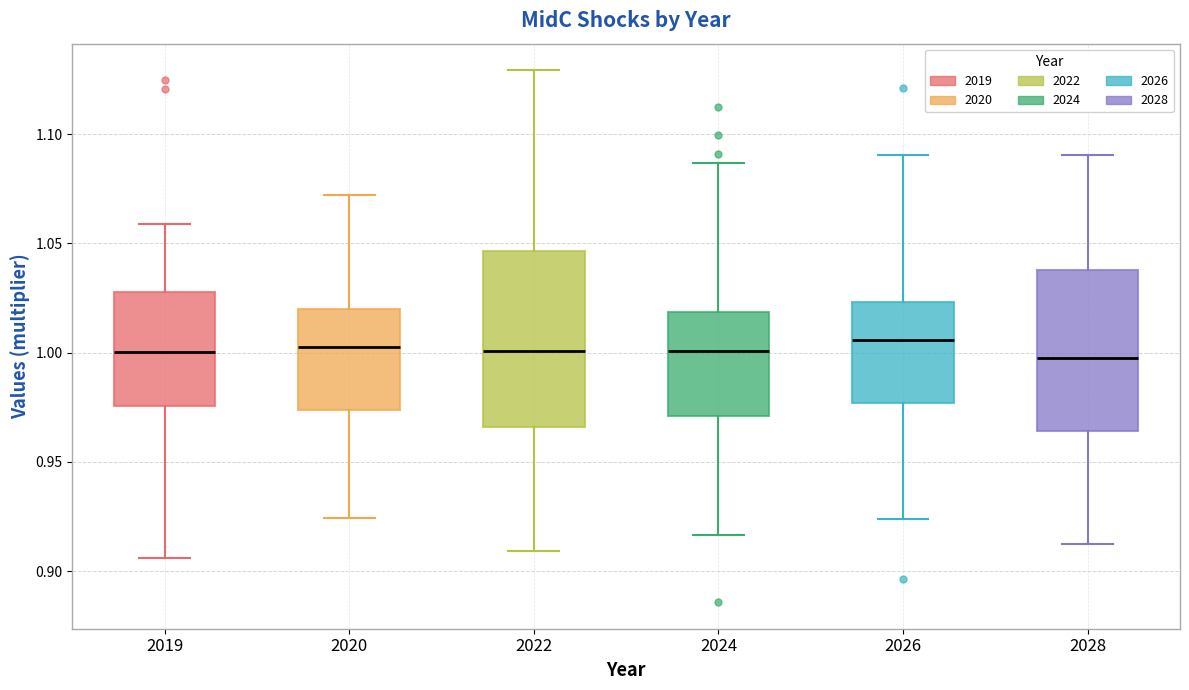

Reading left to right, read every box against the y-axis: the position of its median line, the range the box covers, and the ends of its whiskers. The values are not printed on the chart, so give them approximately, as read against the axis.

2019: median 1.000, box 0.975 to 1.030, whiskers 0.905 to 1.060
2020: median 1.000, box 0.975 to 1.020, whiskers 0.925 to 1.070
2022: median 1.000, box 0.965 to 1.045, whiskers 0.910 to 1.130
2024: median 1.000, box 0.970 to 1.020, whiskers 0.915 to 1.085
2026: median 1.005, box 0.975 to 1.025, whiskers 0.925 to 1.090
2028: median 1.000, box 0.965 to 1.040, whiskers 0.910 to 1.090